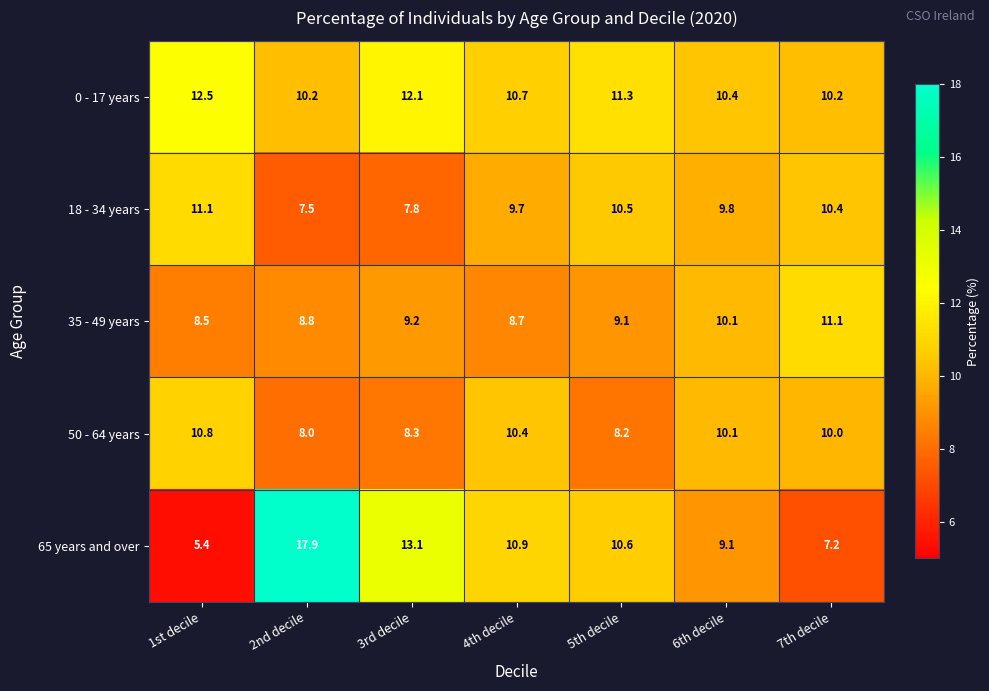

What is the maximum value shown in the chart?

17.9